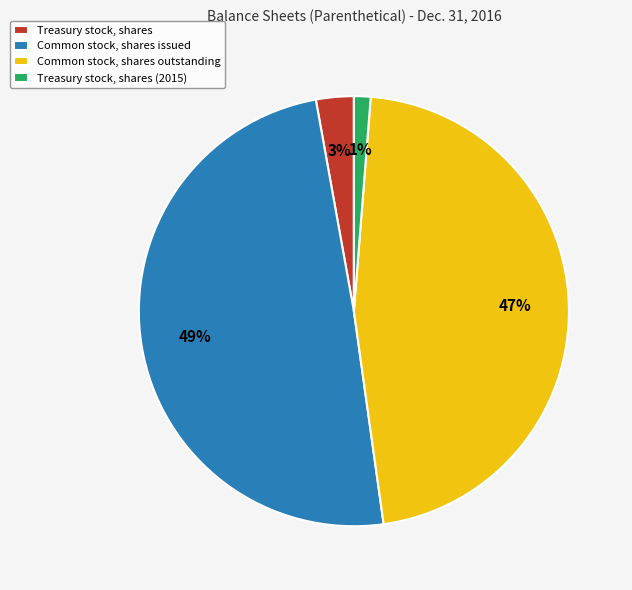

Combined, do Treasury stock, shares (2015) and Treasury stock, shares account for over 50%?

No